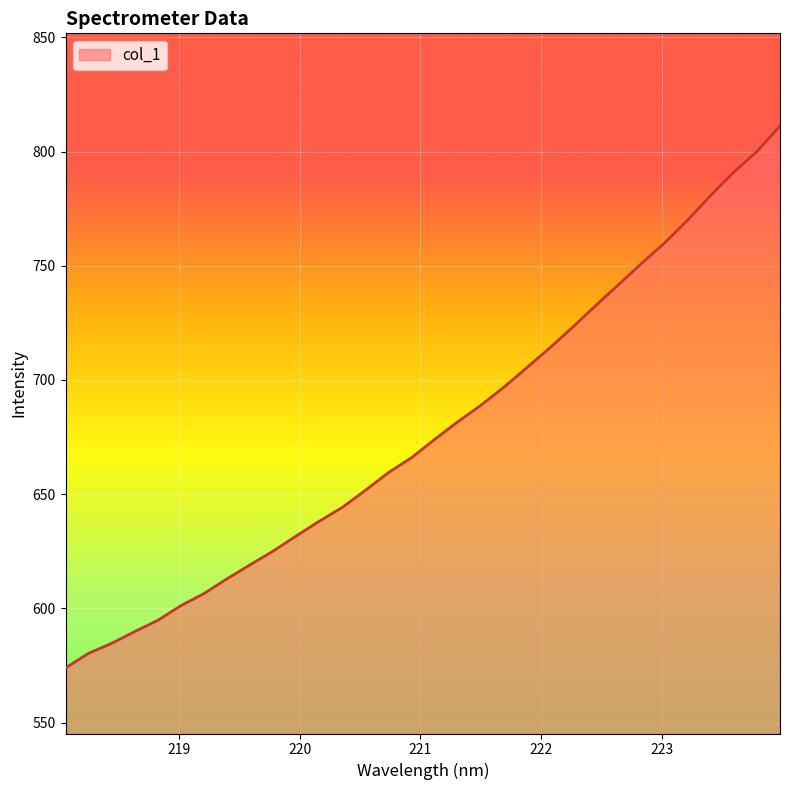

How many series are shown in this chart?

1